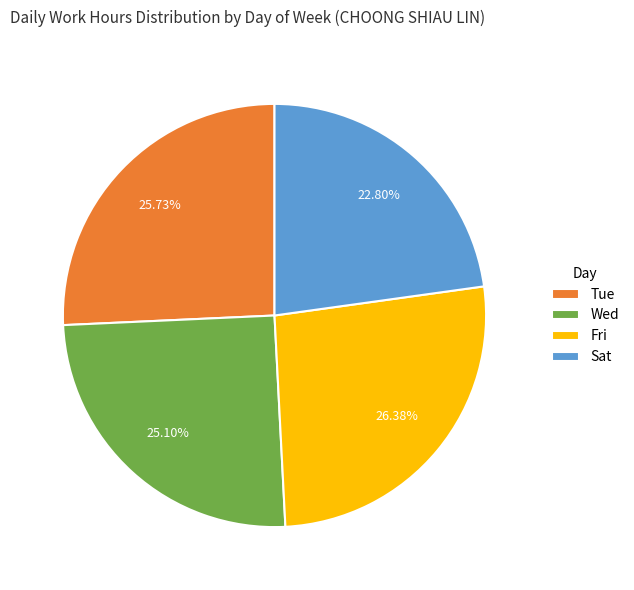

Count the number of slices in the pie.

4